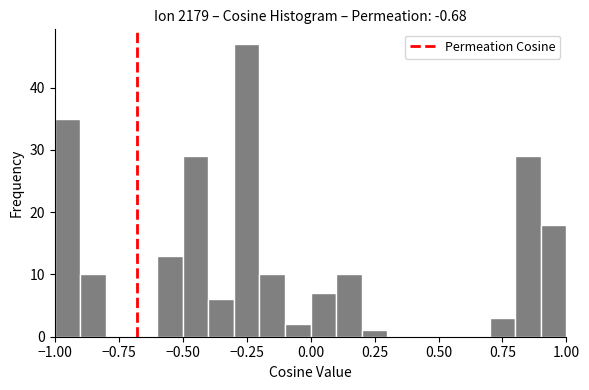

Around what value on the x-axis is the tallest bar? Give the approximate position of its centre, as read against the axis.

-0.25